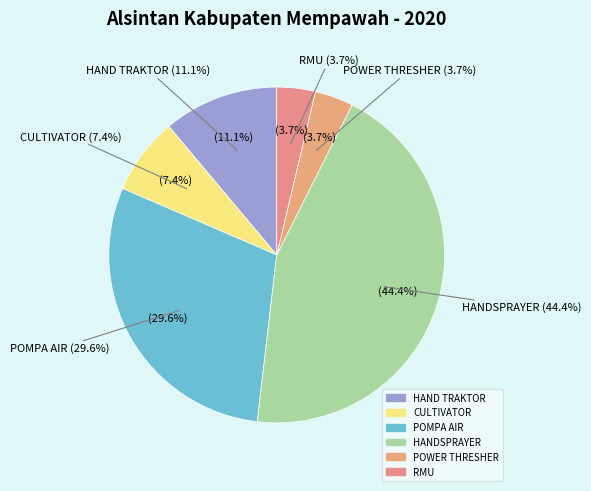

Combined, do POMPA AIR and POWER THRESHER account for over 50%?

No